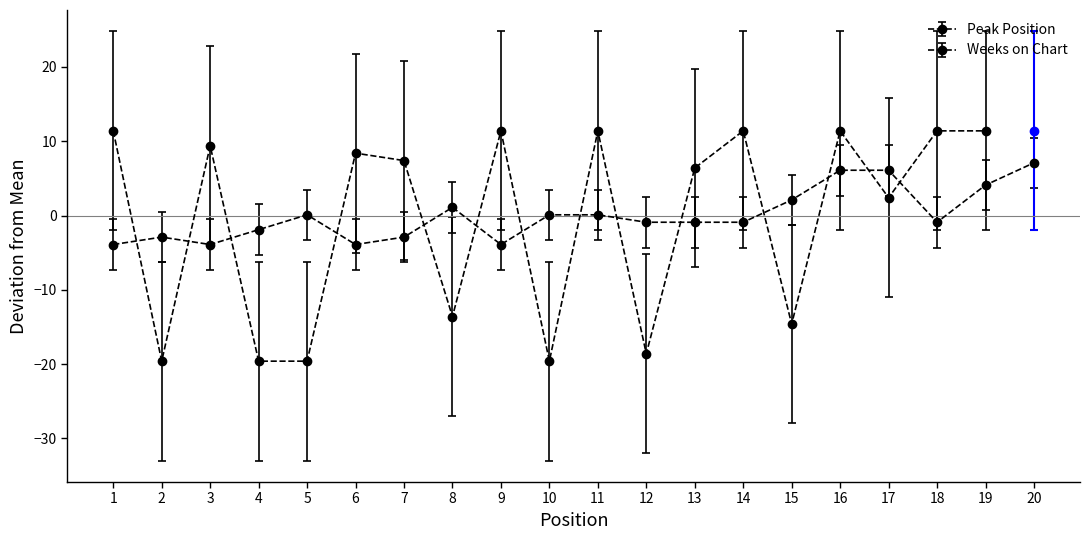

True or false: there are more than 0 points higher than both neighbors.

True